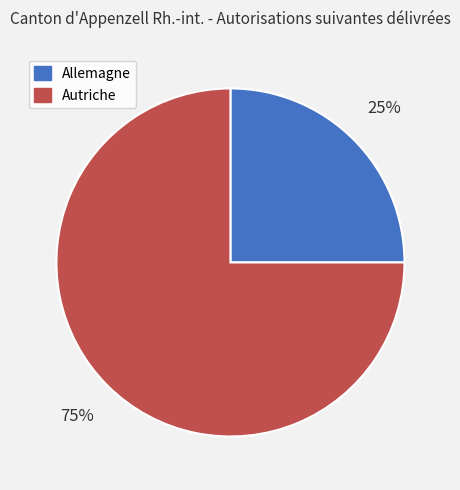

To the nearest percent, what is the difference between the Allemagne and Autriche slice percentages?

50%